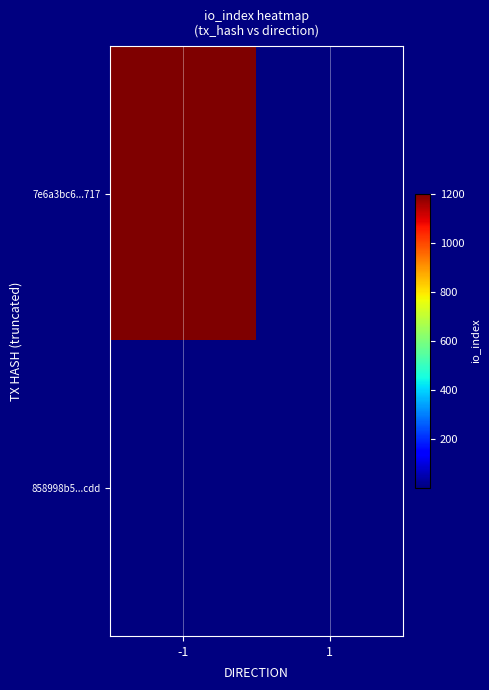

At which category does the chart reach its peak across all series?

-1